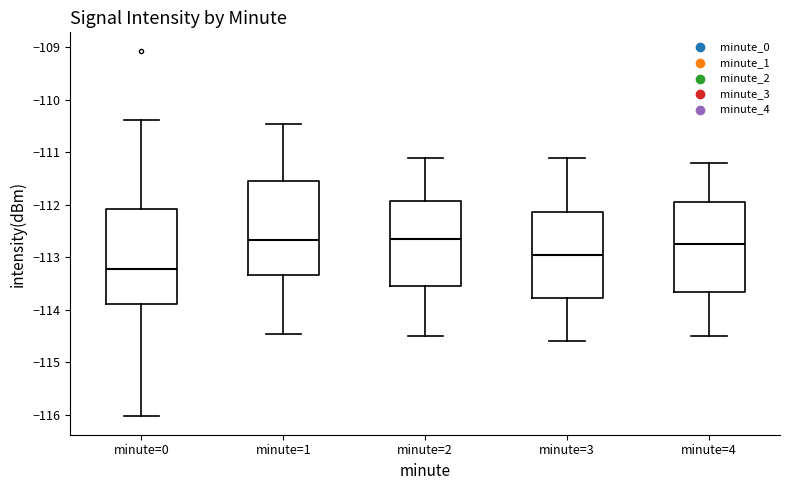

Which box's median line is the lowest?

minute=0